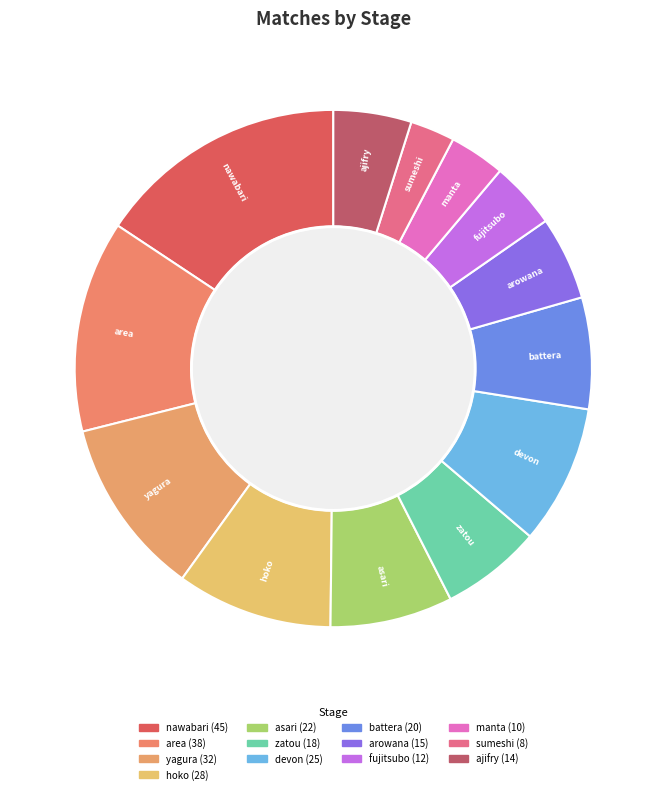

Does any single category account for the majority?

No